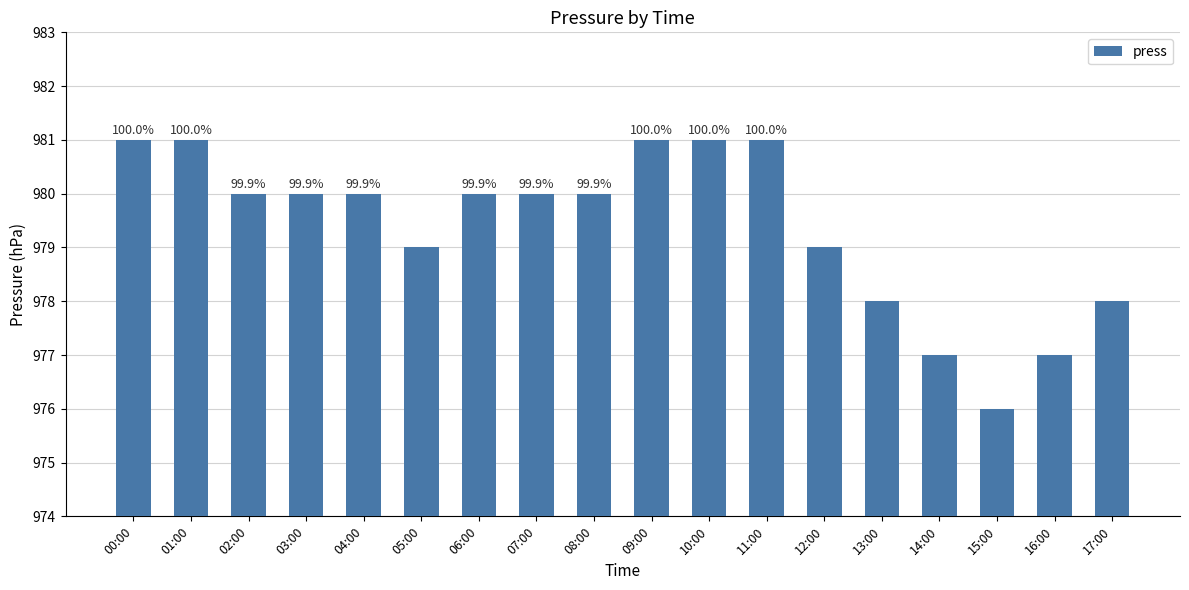

What position from the left is 16:00?

17